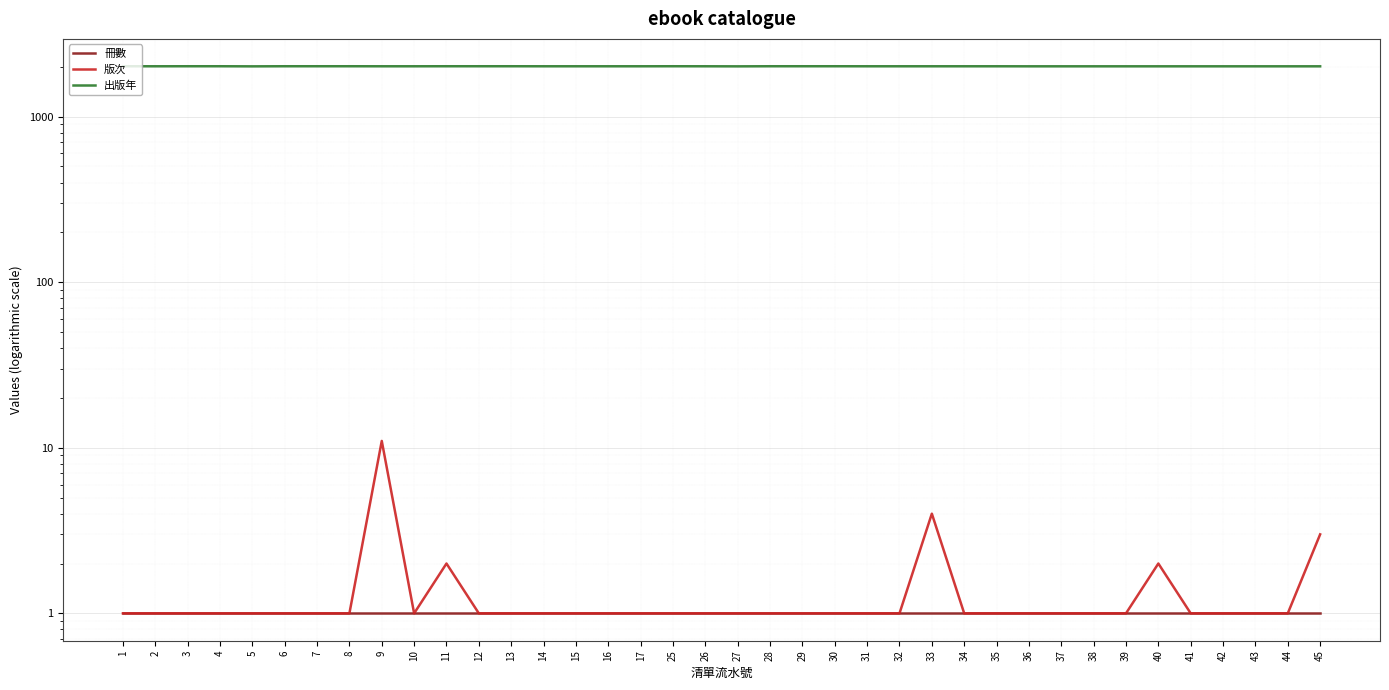

Reading right to left, list all the values displayed in this chart.

冊數: 45=1	44=1	43=1	42=1	41=1	40=1	39=1	38=1	37=1	36=1	35=1	34=1	33=1	32=1	31=1	30=1	29=1	28=1	27=1	26=1	25=1	17=1	16=1	15=1	14=1	13=1	12=1	11=1	10=1	9=1	8=1	7=1	6=1	5=1	4=1	3=1	2=1	1=1
版次: 45=3	44=1	43=1	42=1	41=1	40=2	39=1	38=1	37=1	36=1	35=1	34=1	33=4	32=1	31=1	30=1	29=1	28=1	27=1	26=1	25=1	17=1	16=1	15=1	14=1	13=1	12=1	11=2	10=1	9=11	8=1	7=1	6=1	5=1	4=1	3=1	2=1	1=1
出版年: 45=2013	44=2013	43=2013	42=2013	41=2013	40=2013	39=2013	38=2013	37=2013	36=2013	35=2014	34=2014	33=2014	32=2014	31=2014	30=2015	29=2015	28=2015	27=2012	26=2014	25=2015	17=2014	16=2014	15=2014	14=2014	13=2015	12=2015	11=2015	10=2014	9=2014	8=2015	7=2015	6=2015	5=2012	4=2015	3=2015	2=2014	1=2015